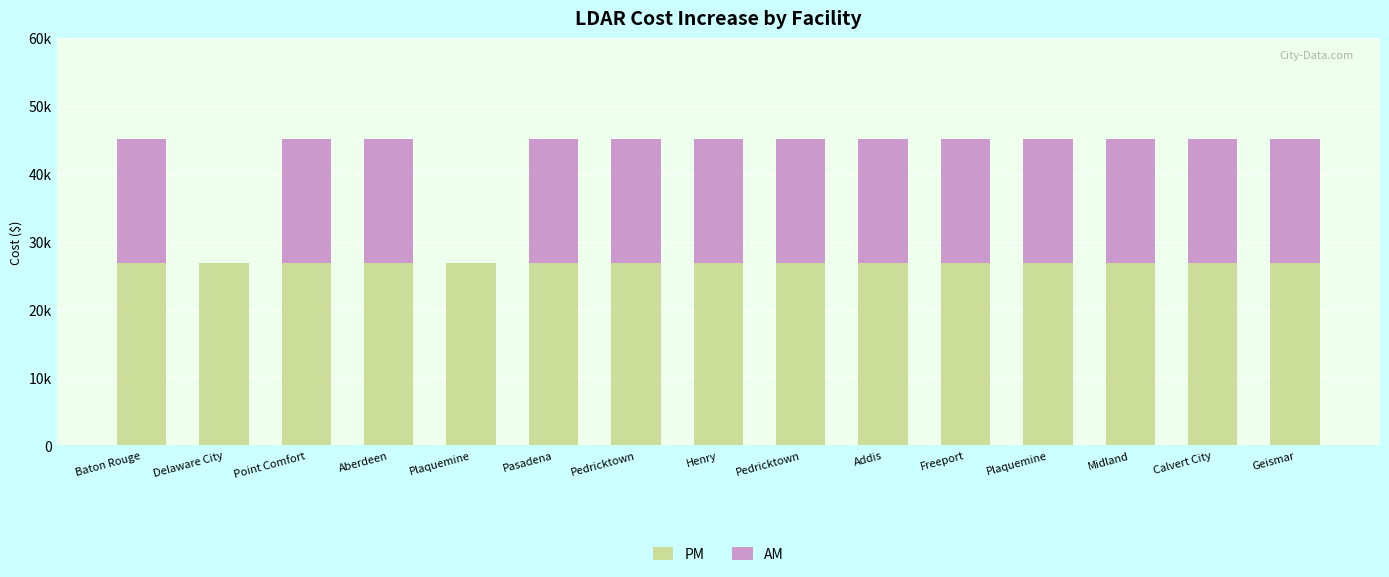

True or false: AM has a value of 18205.1 at Geismar.

True